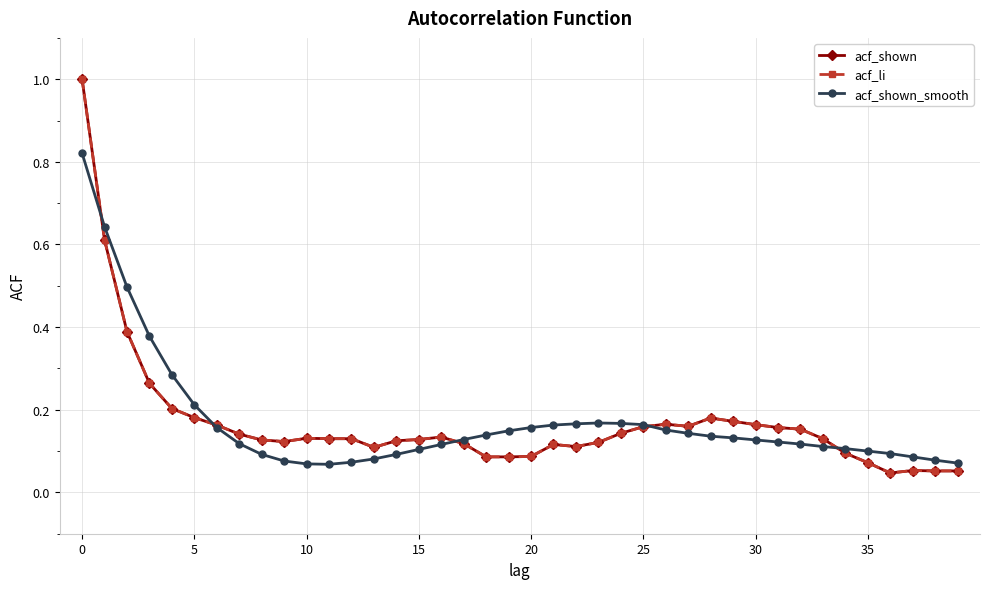

Which category has the lowest value in the acf_li series?

36